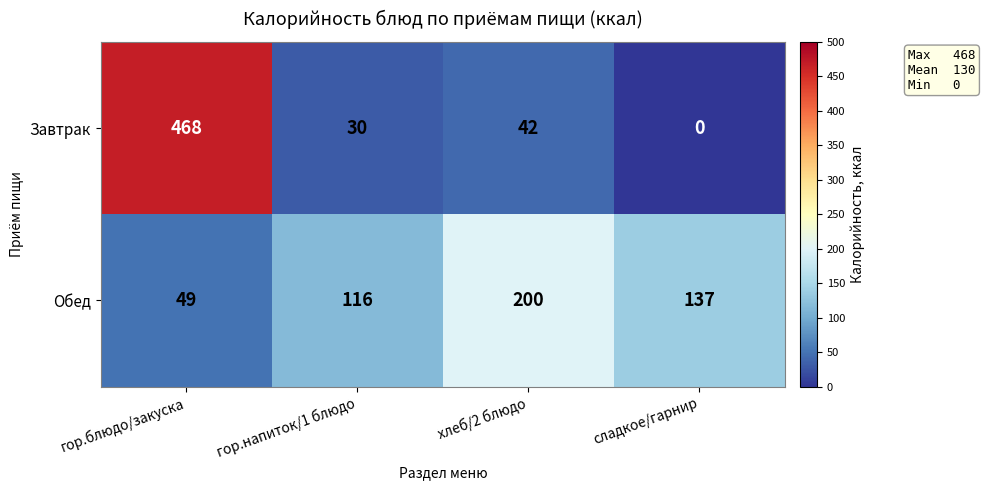

At which category is the sum across all series the highest?

гор.блюдо/закуска